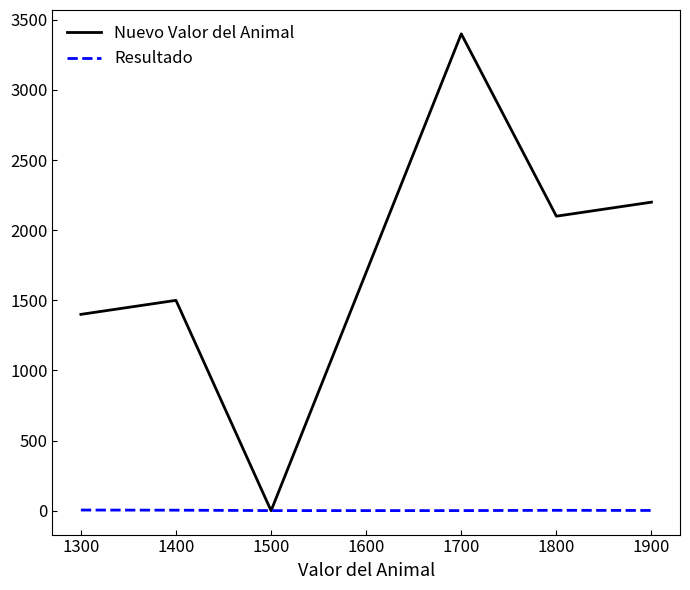

Is the value of Resultado at 1300 greater than the value of Nuevo Valor del Animal at 1700?

No